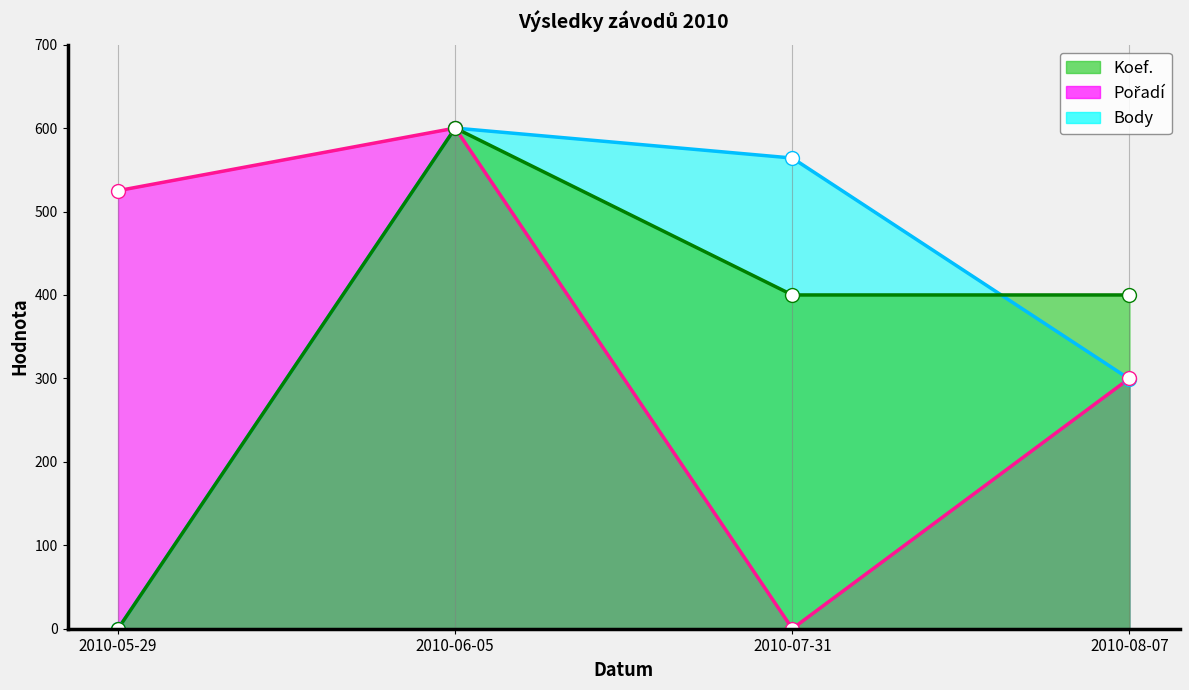

Reading left to right, extract all data points from this chart.

Pořadí: 2010-05-29=525.0	2010-06-05=600.0	2010-07-31=0.0	2010-08-07=300.0
Body: 2010-05-29=0.0	2010-06-05=600.0	2010-07-31=564.1	2010-08-07=299.3
Koef.: 2010-05-29=0.0	2010-06-05=600.0	2010-07-31=400.0	2010-08-07=400.0